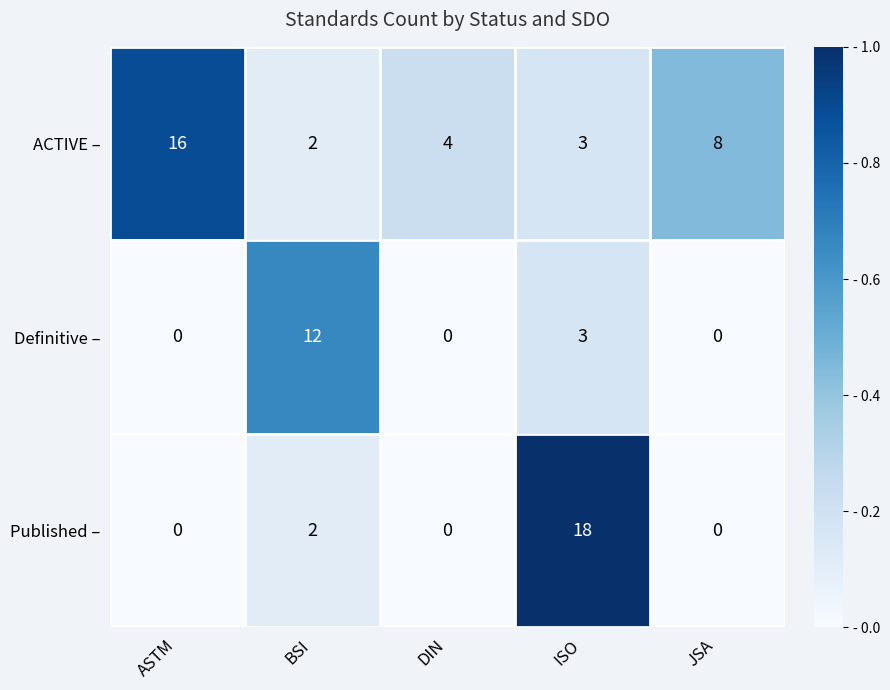

What is the greatest value displayed?

18